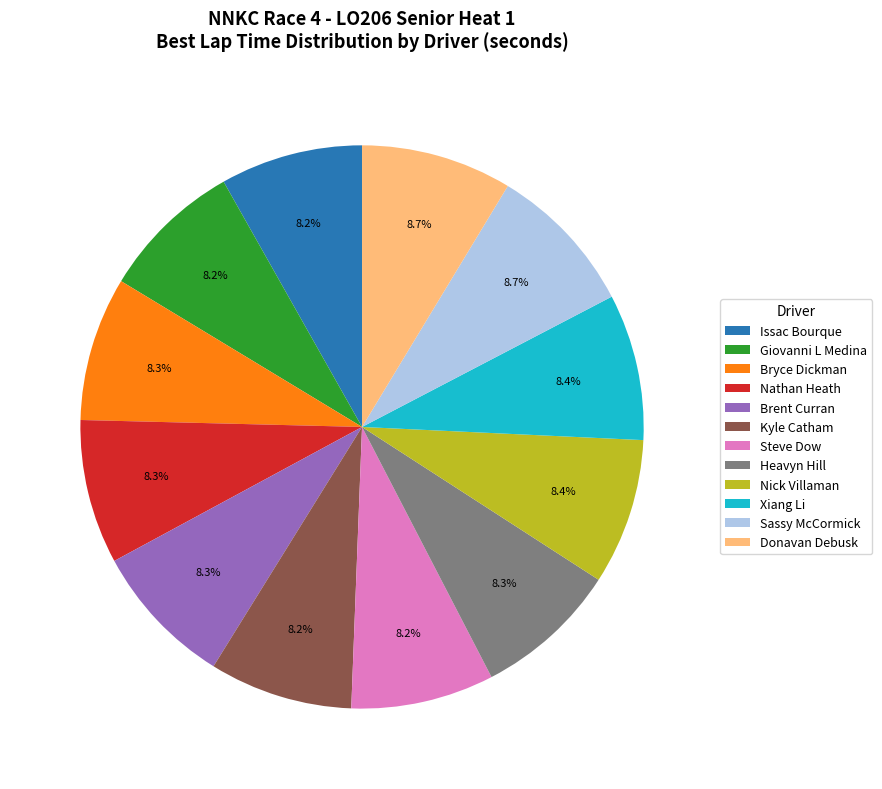

Is there a majority slice in this chart?

No